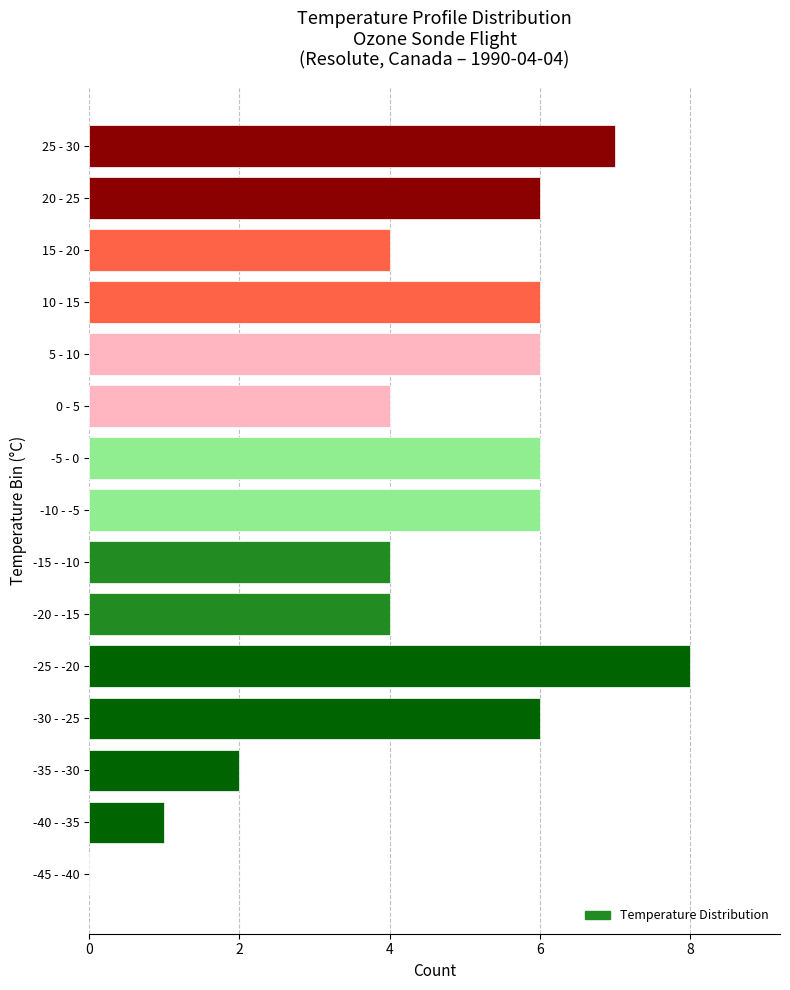

Reading bottom to top, what are all the values shown in this chart?

-45 - -40=0	-40 - -35=1	-35 - -30=2	-30 - -25=6	-25 - -20=8	-20 - -15=4	-15 - -10=4	-10 - -5=6	-5 - 0=6	0 - 5=4	5 - 10=6	10 - 15=6	15 - 20=4	20 - 25=6	25 - 30=7